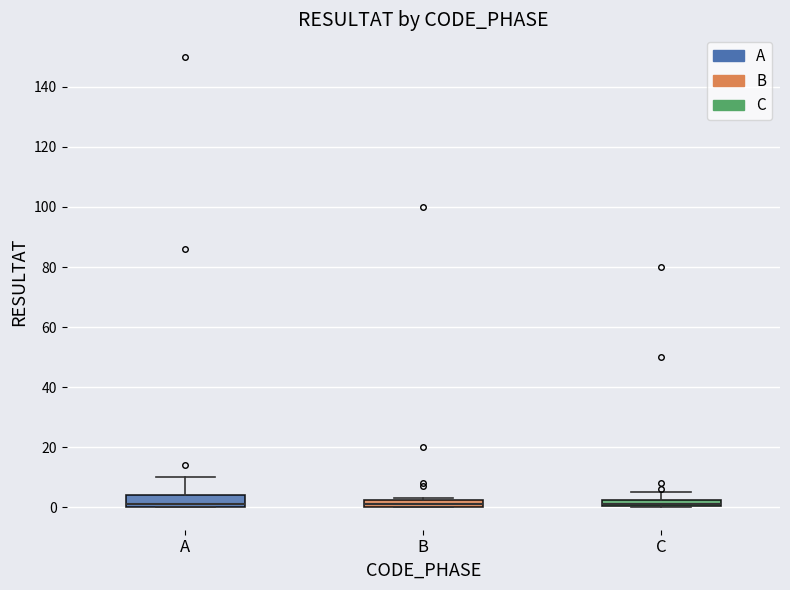

Where does the upper whisker of the box for C end on the y-axis? The values are not printed on the chart, so give them approximately, as read against the axis.

6